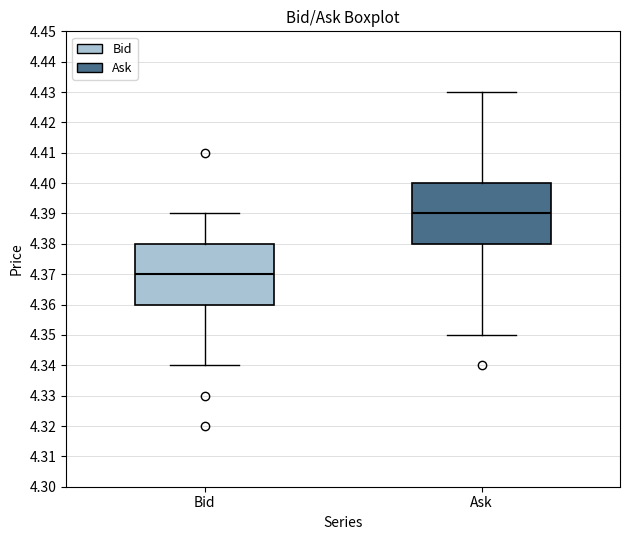

Which box's median line is the lowest?

Bid